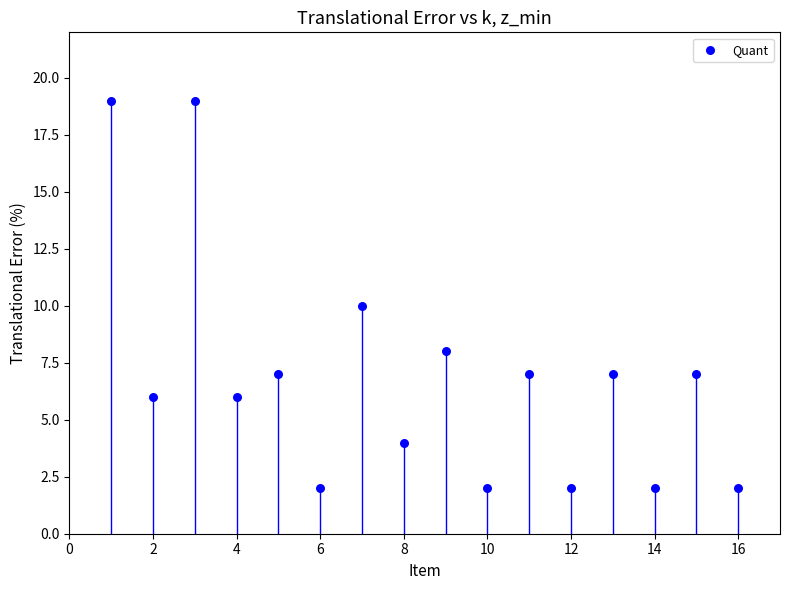

List the coordinates of all points as (X, Y) pairs, reading left to right.

(1, 19)  (2, 6)  (3, 19)  (4, 6)  (5, 7)  (6, 2)  (7, 10)  (8, 4)  (9, 8)  (10, 2)  (11, 7)  (12, 2)  (13, 7)  (14, 2)  (15, 7)  (16, 2)